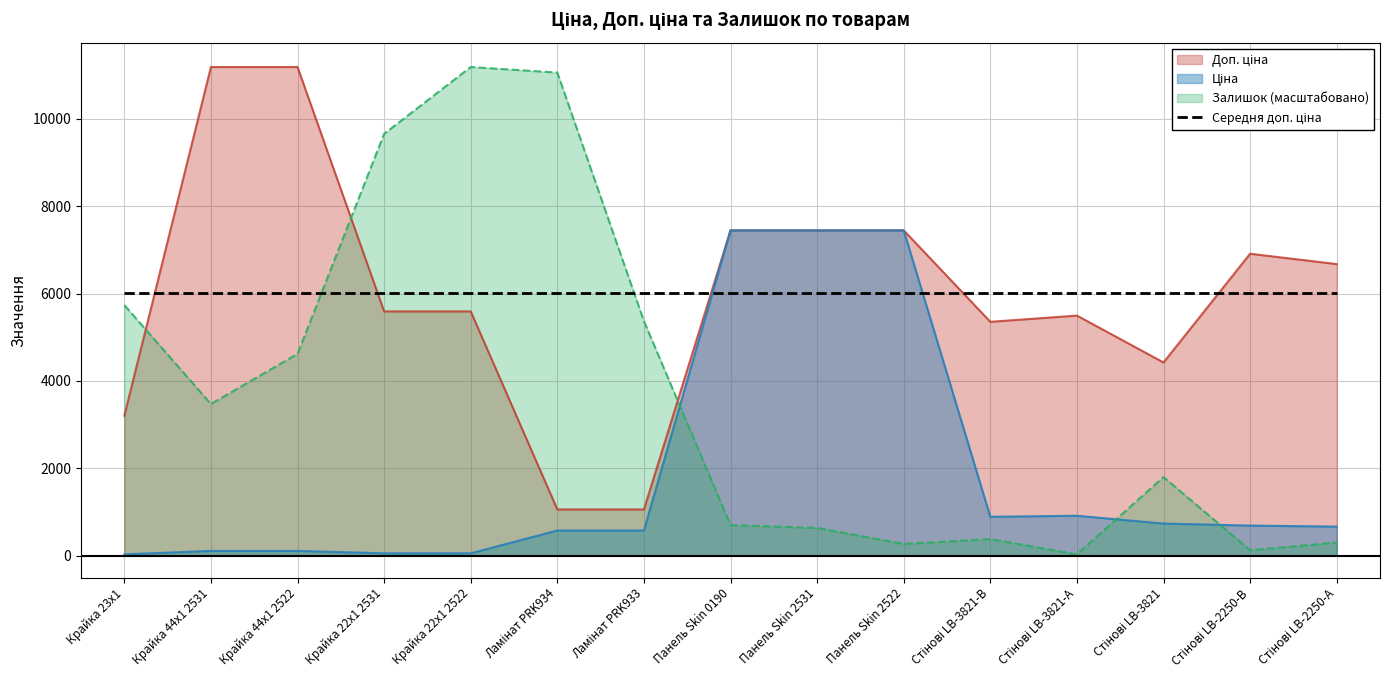

At which category does Залишок reach its first local valley?

Крайка 44x1 2531